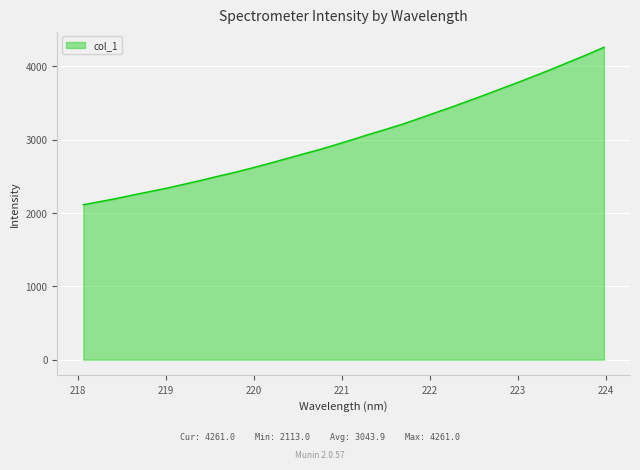

What is the smallest value displayed?

2113.0